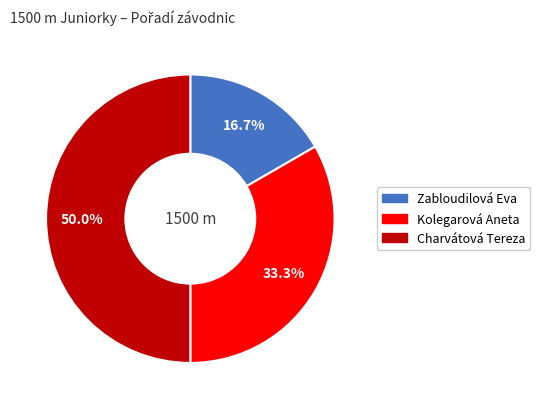

What is the largest slice in the pie chart?

Charvátová Tereza